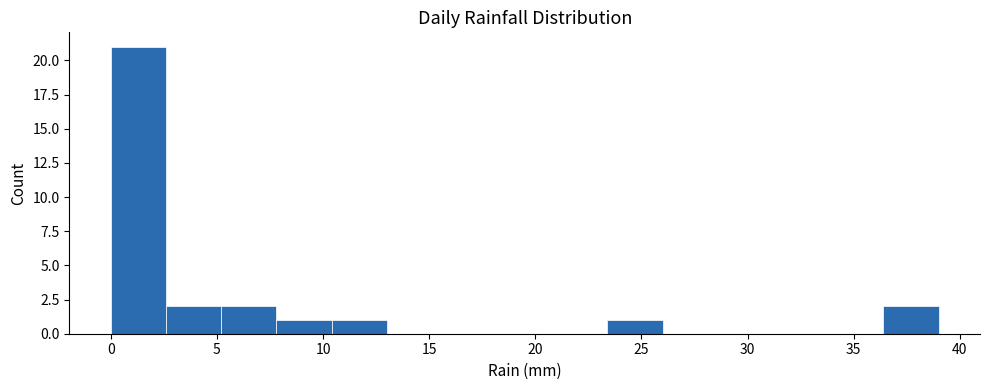

Reading left to right, list every bar in this chart as the range it spans on the x-axis followed by its height. Neither the bar edges nor the heights are printed on the chart, so give them approximately, as read against the axes.

0.0 to 2.6: 21
2.6 to 5.2: 2
5.2 to 7.8: 2
7.8 to 10.4: 1
10.4 to 13.0: 1
13.0 to 15.6: 0
15.6 to 18.2: 0
18.2 to 20.8: 0
20.8 to 23.4: 0
23.4 to 26.0: 1
26.0 to 28.6: 0
28.6 to 31.2: 0
31.2 to 33.8: 0
33.8 to 36.4: 0
36.4 to 39.0: 2